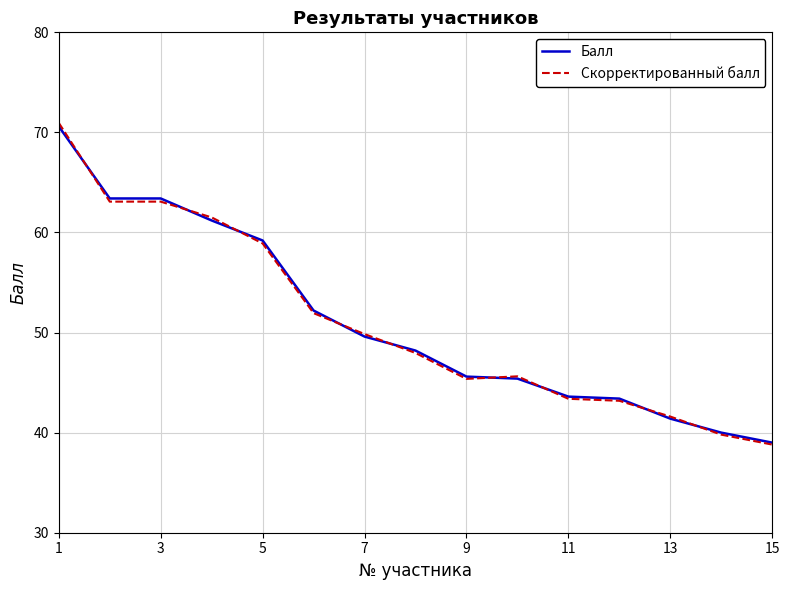

What is the highest value of the Балл series?

70.6